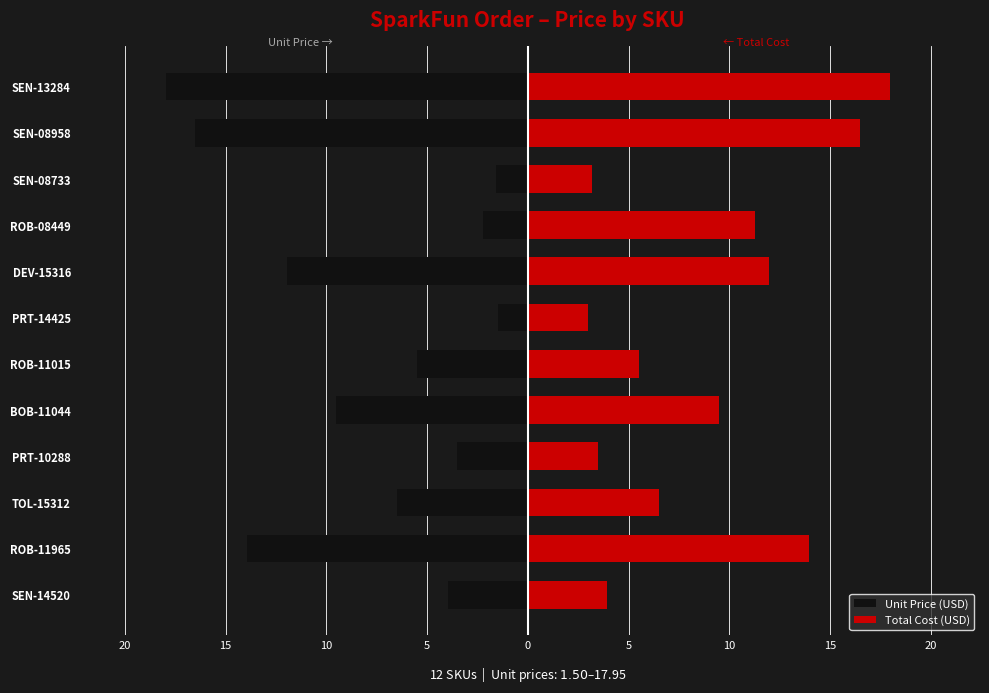

What are all the series names shown in the legend?

Unit Price (USD), Total Cost (USD)